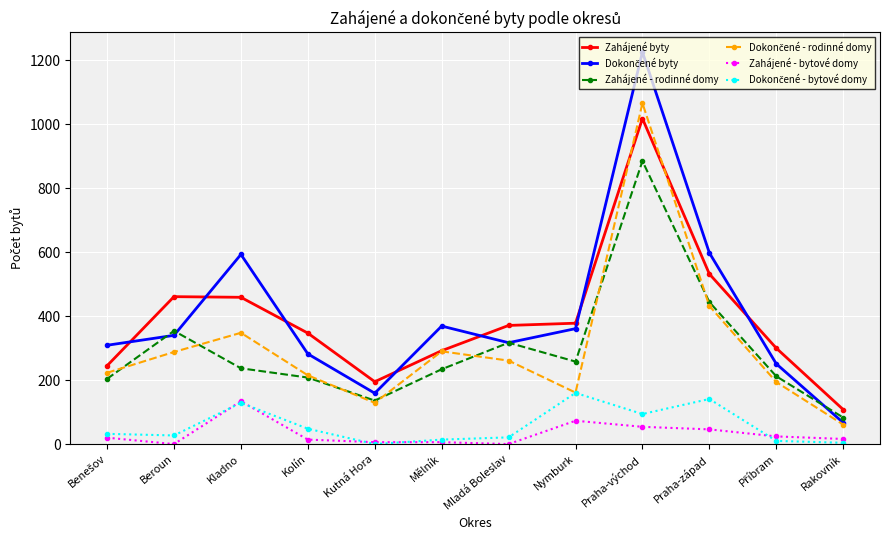

True or false: Zahájené byty and Zahájené - bytové domy cross at least once.

False